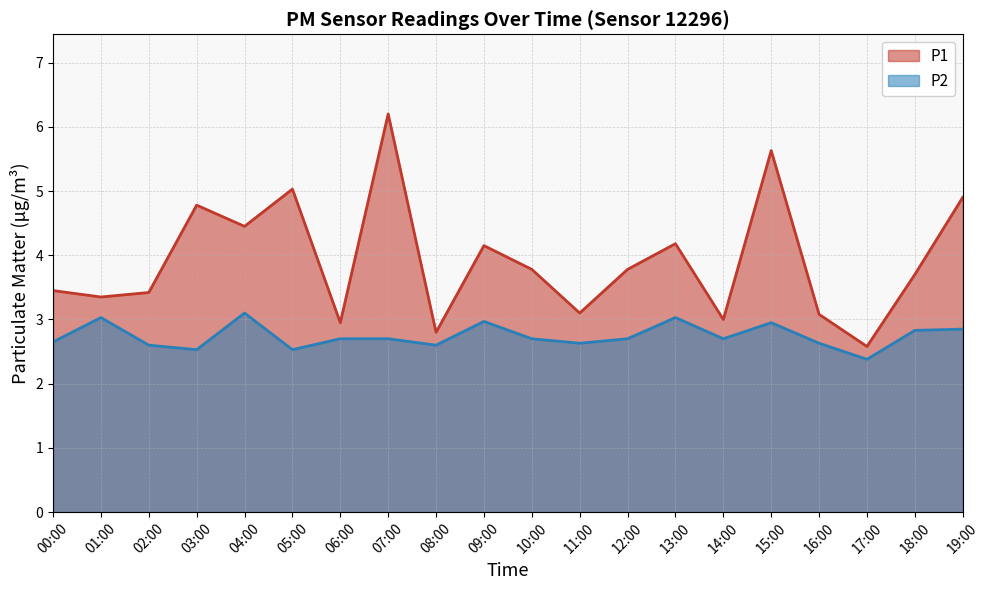

What is the spread (max minus min) of values at 19:00?

2.1